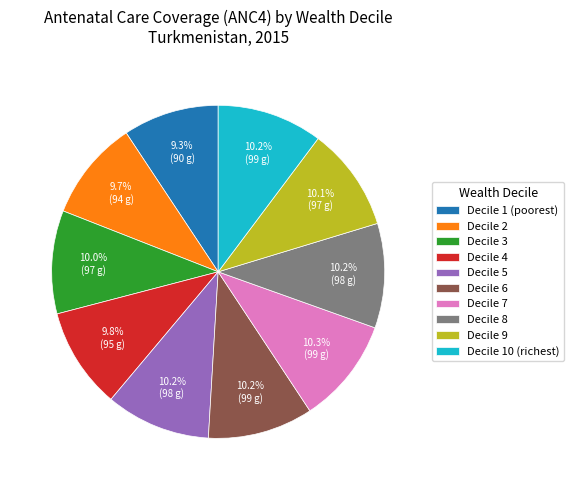

Is there a majority slice in this chart?

No